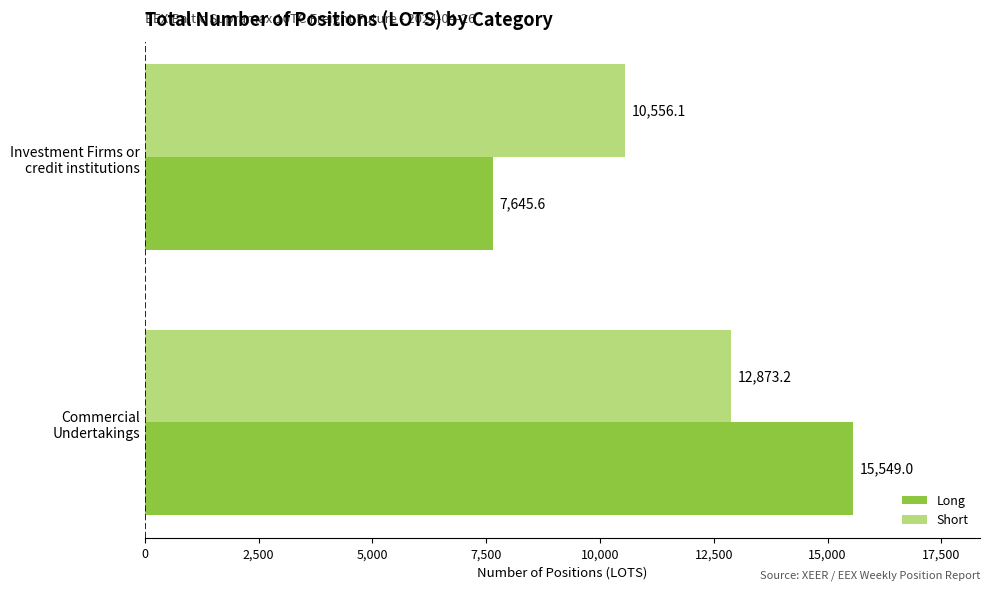

How many data points in Long are less than 15549?

1